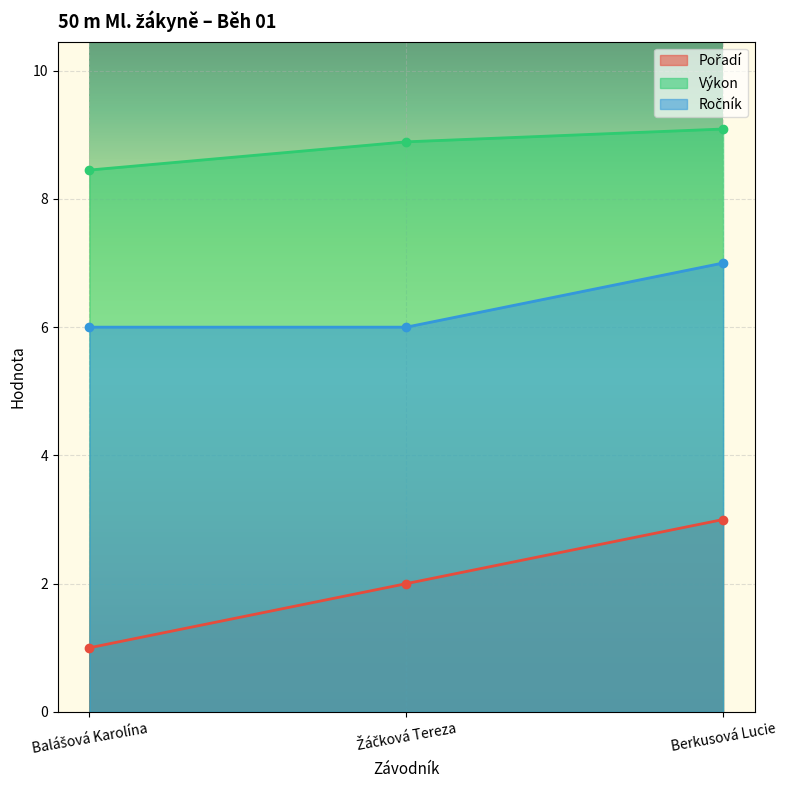

Is it true that Pořadí equals 1.0 at Balášová Karolína?

True